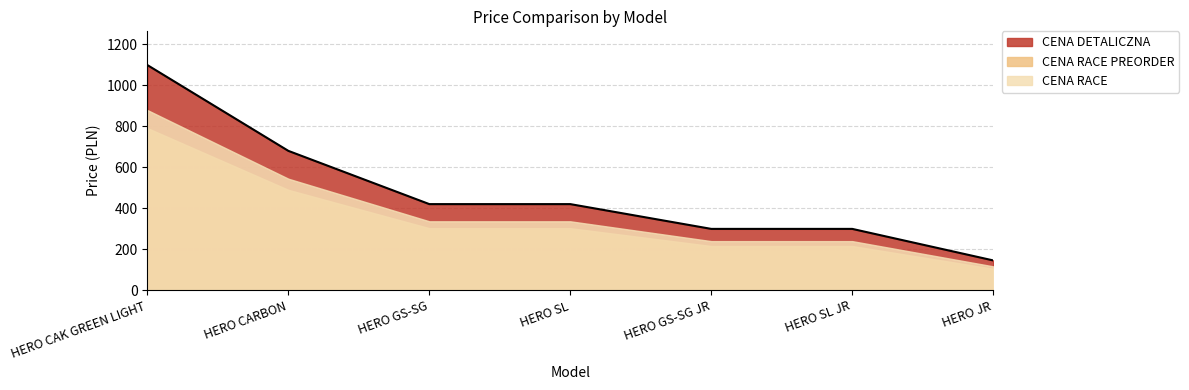

True or false: CENA DETALICZNA and CENA RACE PREORDER cross at least once.

False